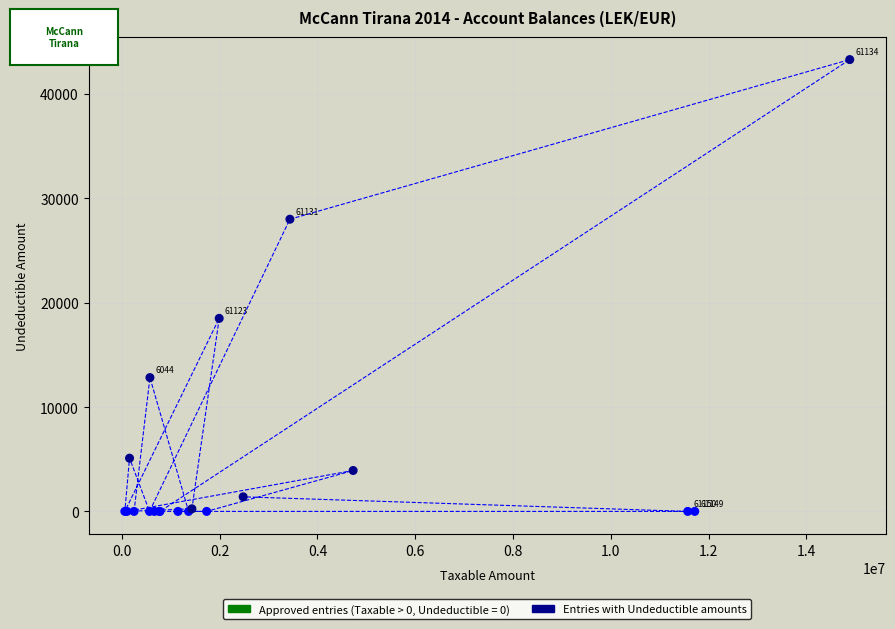

What Y value in the scatter plot is closest to 21649?

18500